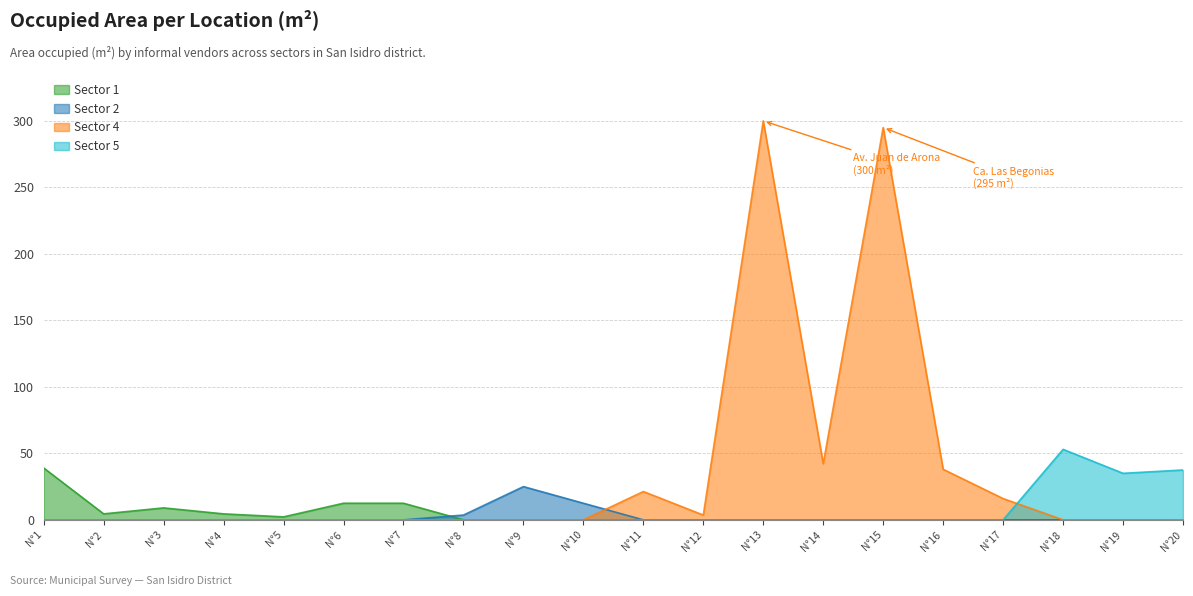

Is it true that Sector 5 equals 66.8 at N°20?

False